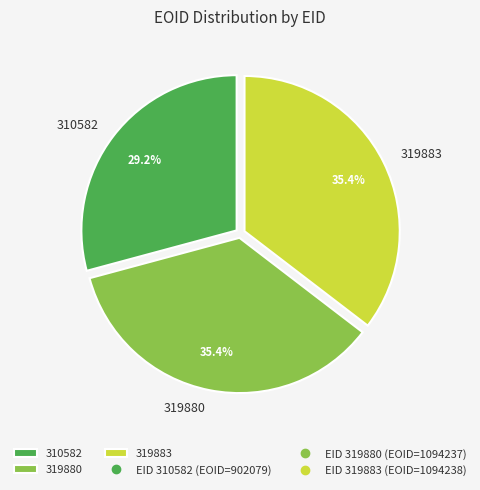

What is the total percentage of 319880 and 319883?

70.8%